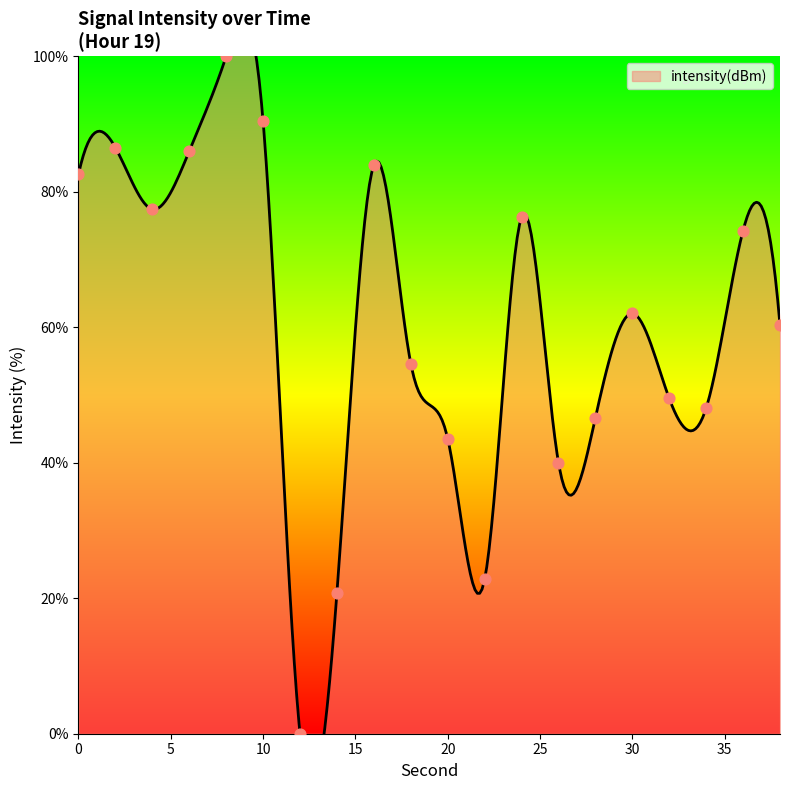

What is the change in value from 12 to 14?

+20.8